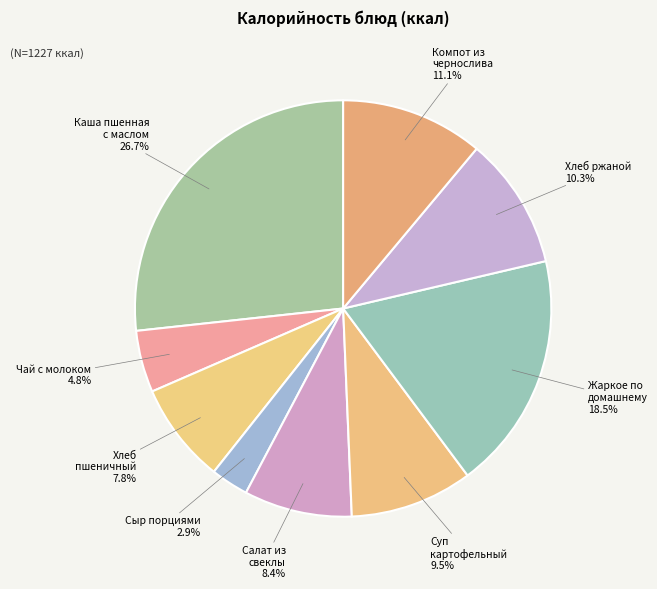

What percentage is NOT represented by Жаркое по домашнему?

81.5%